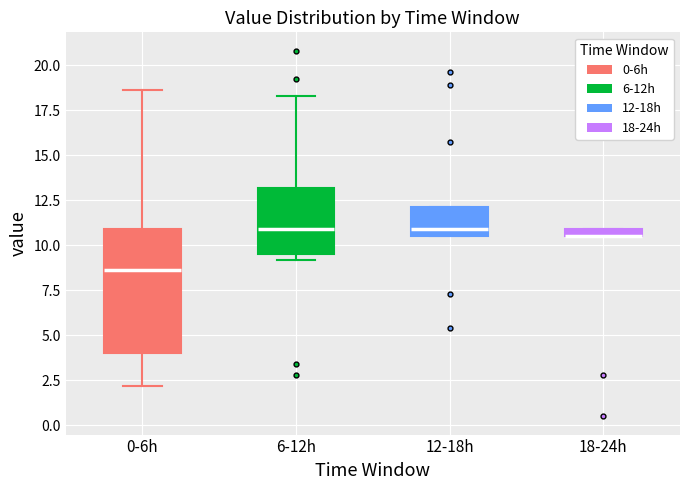

Where is the upper edge of the box for 12-18h on the y-axis? The values are not printed on the chart, so give them approximately, as read against the axis.

12.0